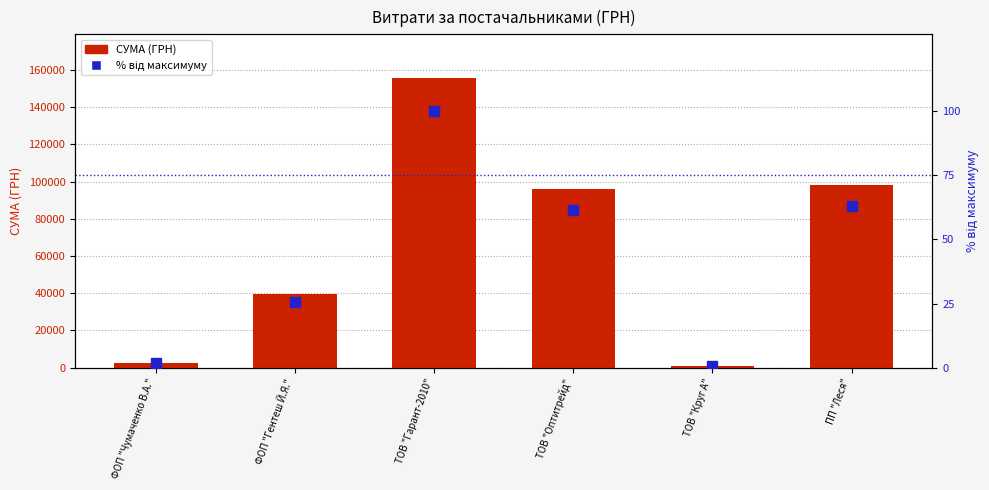

Does the chart contain any negative values?

No